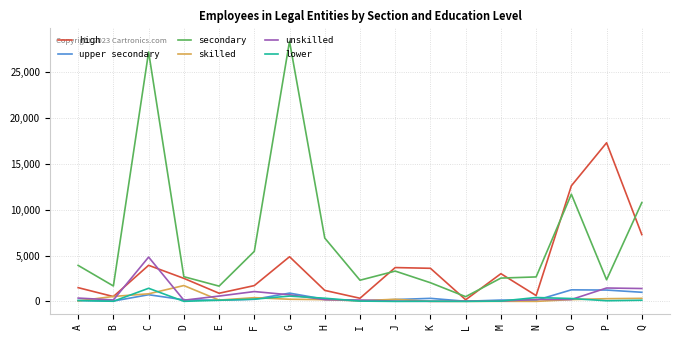

Which series ends up on top after the final intersection of upper secondary and lower?

upper secondary